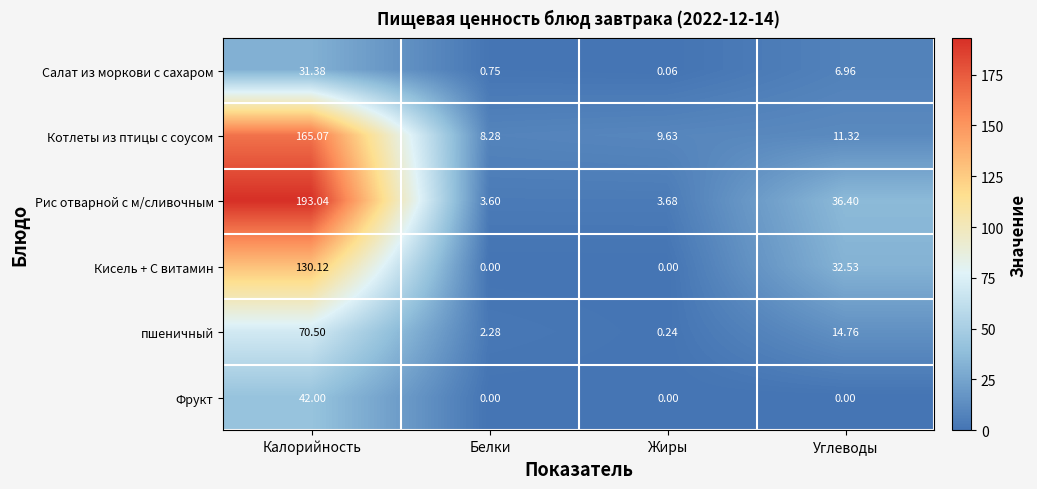

Between Калорийность and Углеводы, which series saw the biggest shift?

Рис отварной с м/сливочным